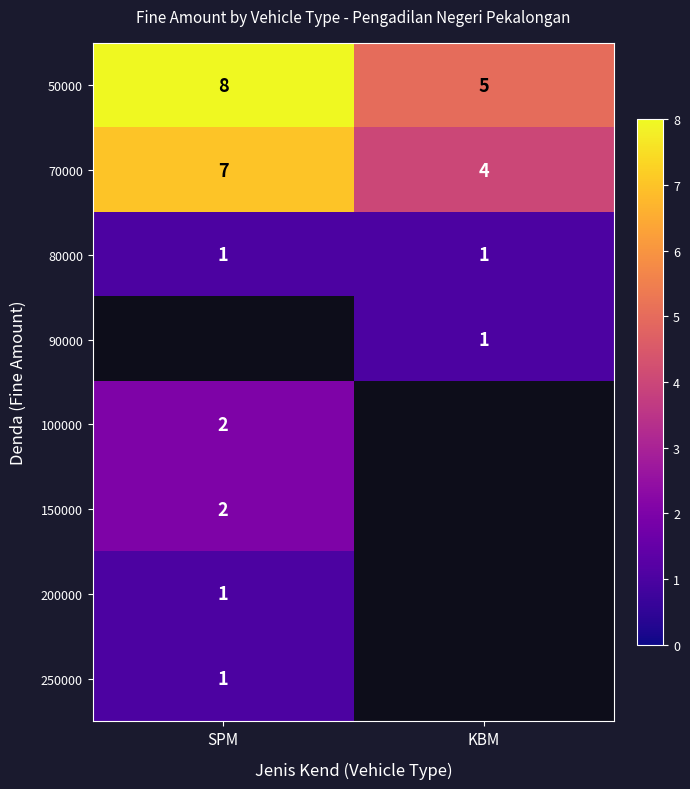

Which label corresponds to the largest value in the chart?

SPM